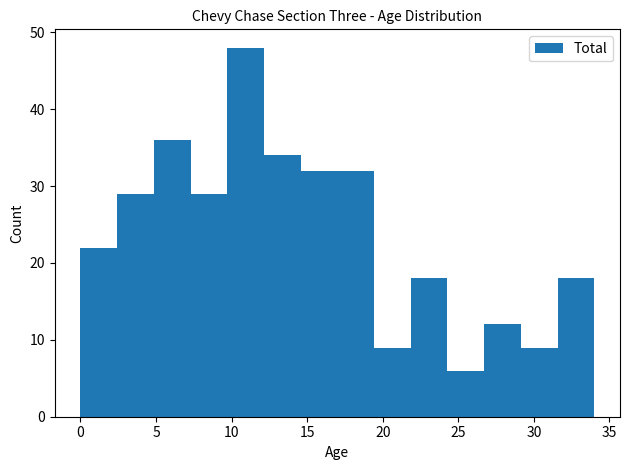

What is the height of the bar covering 0.0 to 2.5 on the x-axis? Neither the bar edges nor the heights are printed on the chart, so give them approximately, as read against the axes.

22